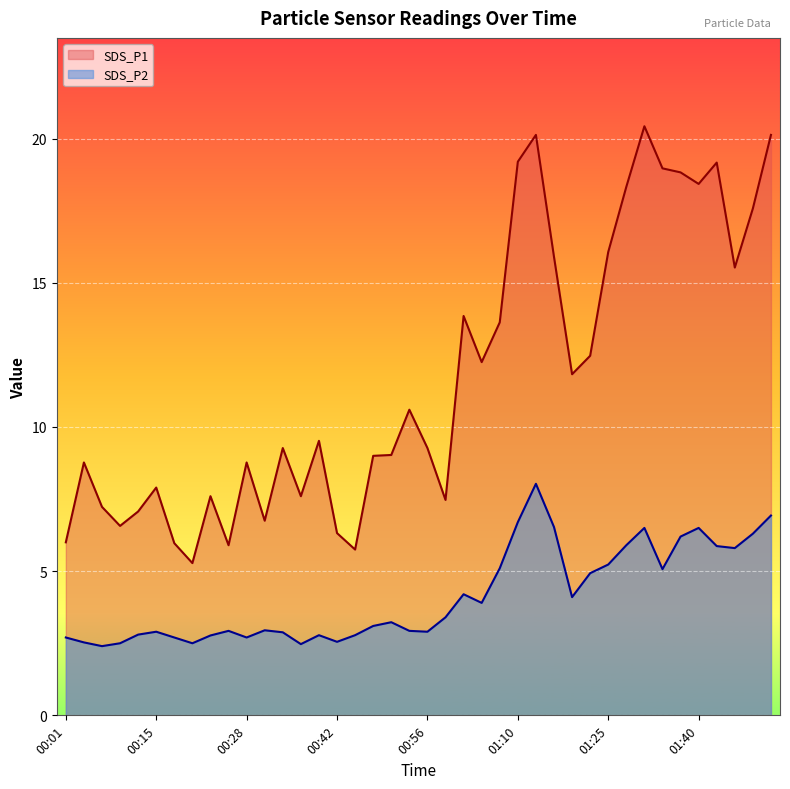

Which category has the lowest value across all series?

00:06